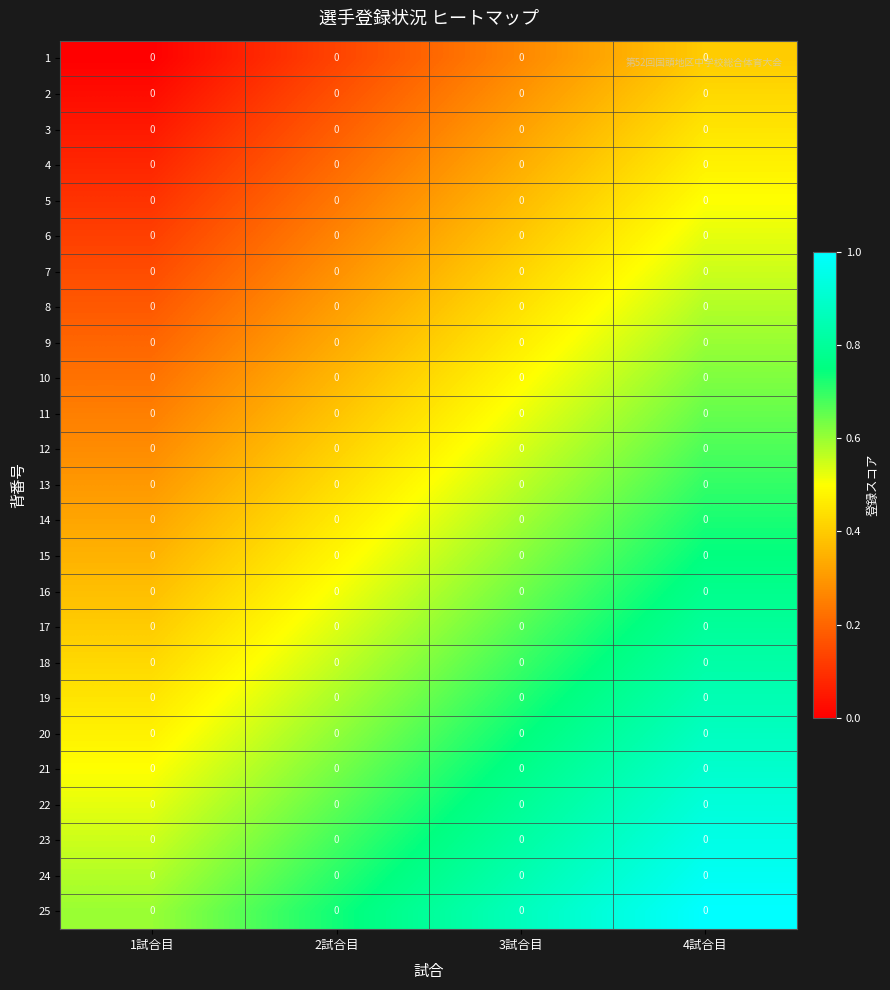

What is the average value of the 16 series?

0.6